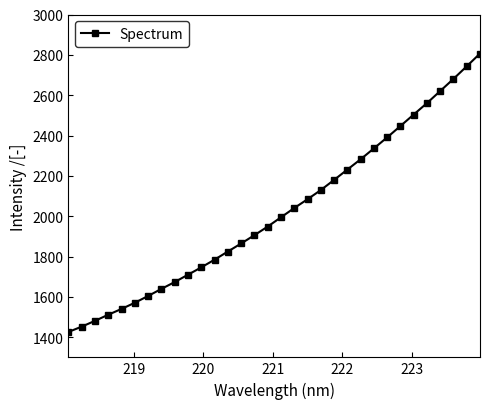

What is the maximum value shown in the chart?

2806.5